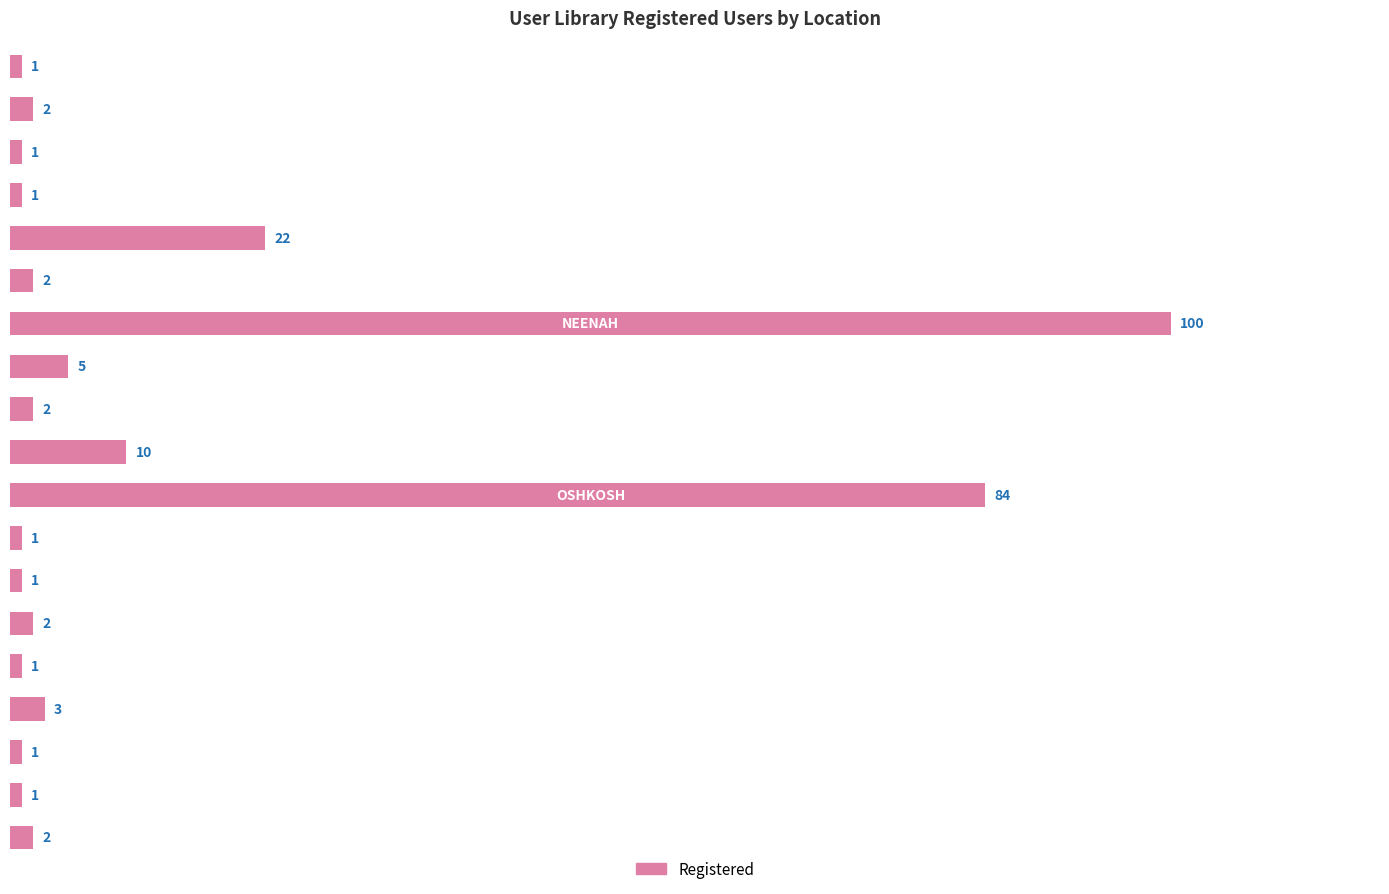

Does the chart contain stacked bars?

No